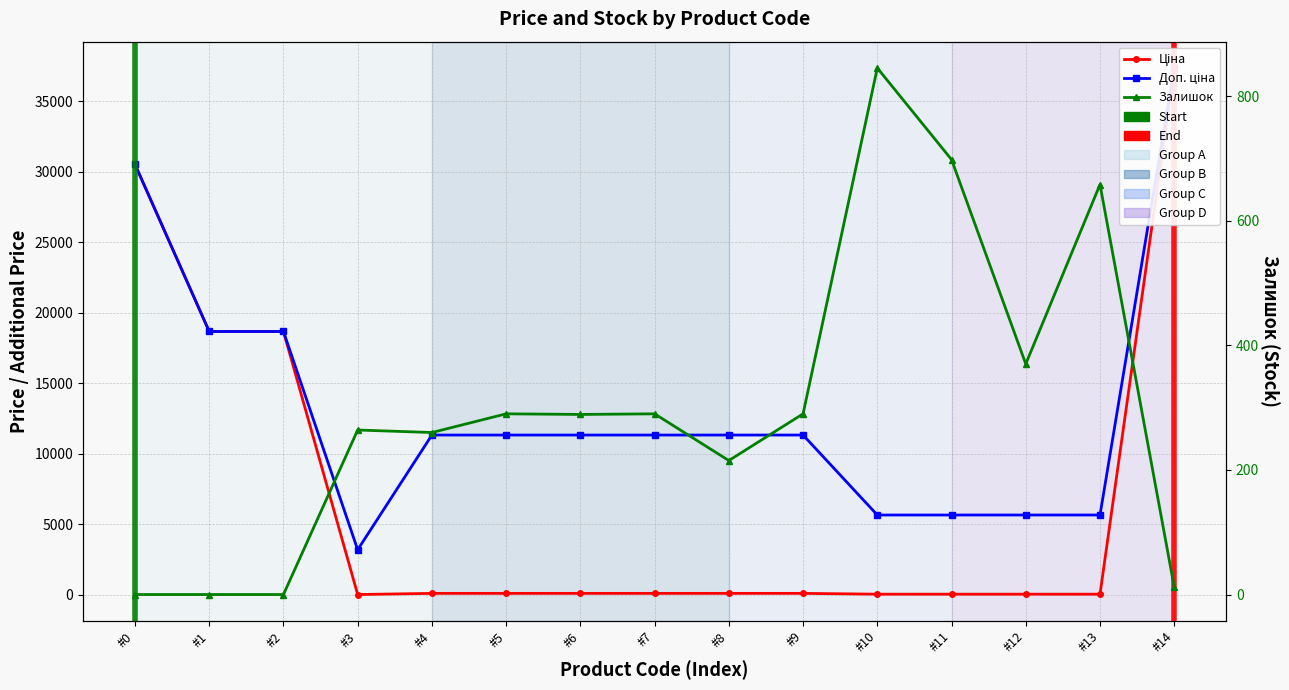

Rank the series at #5 from highest to lowest value.

Доп. ціна, Залишок, Ціна